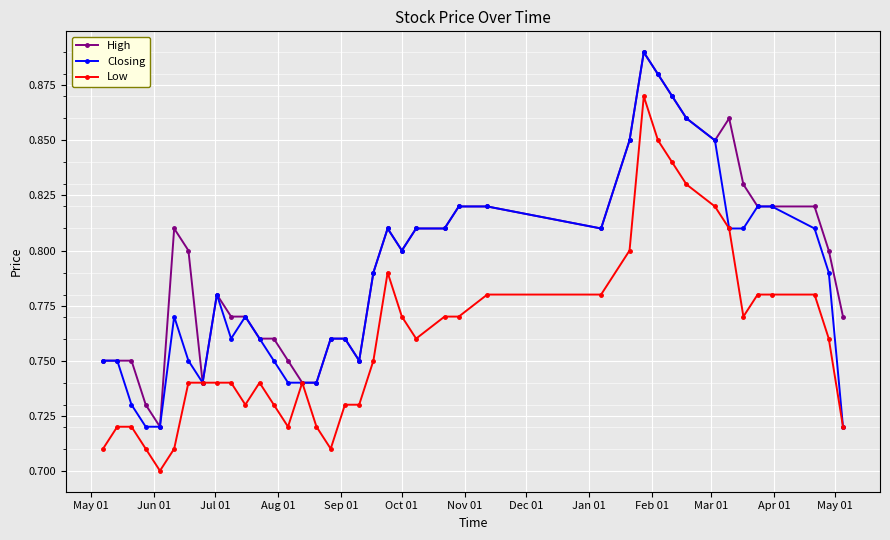

How many High values are between 0 and 1?

40